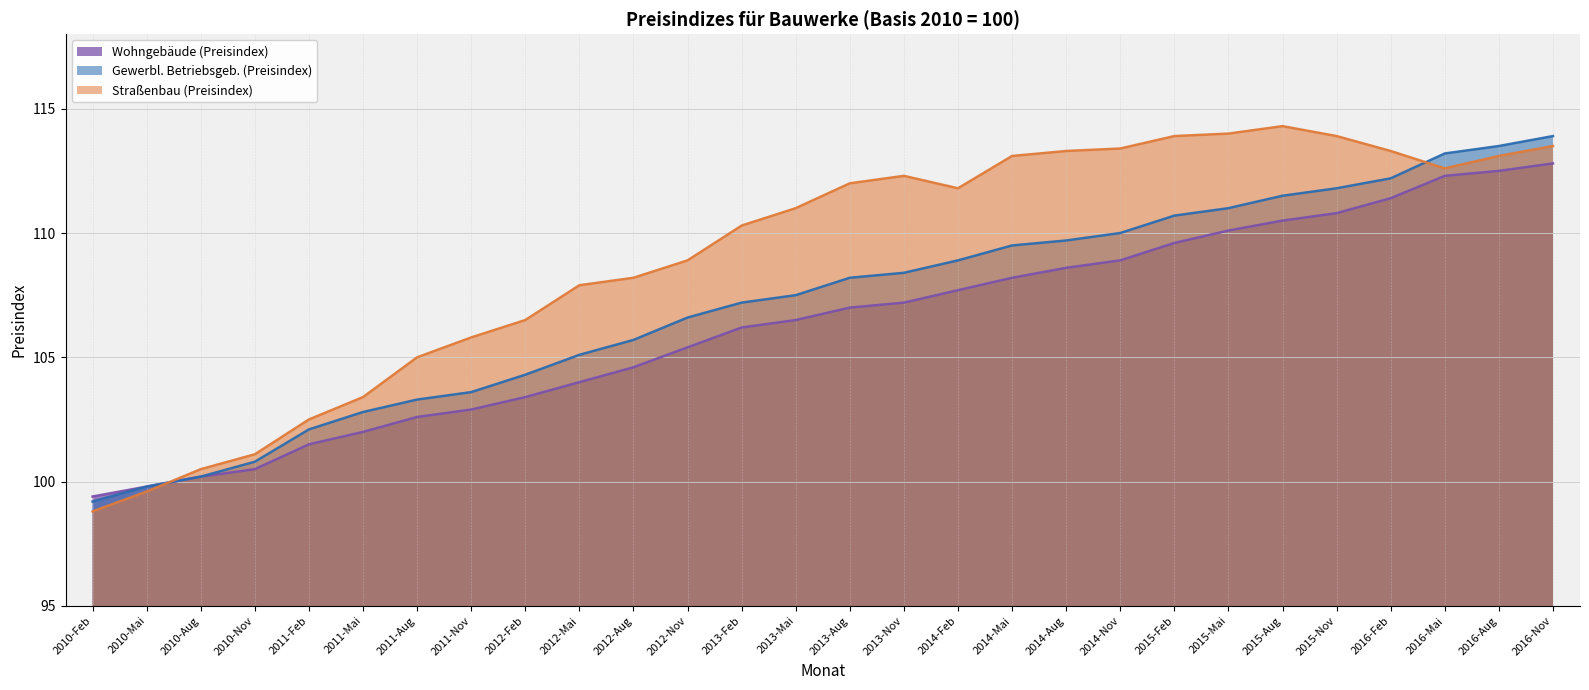

Which has a higher value, 2014-Mai or 2014-Nov?

2014-Nov